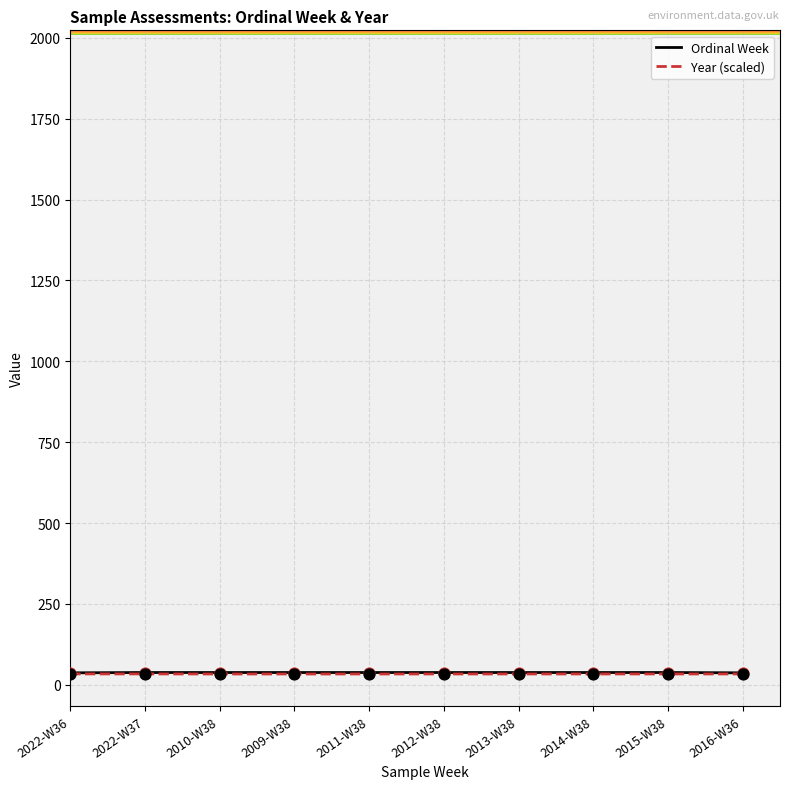

At which category is the sum across all series the highest?

2022-W37